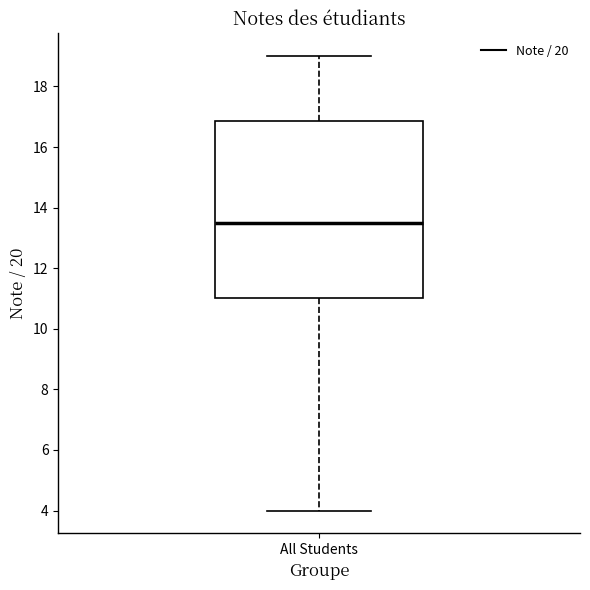

Transcribe this box plot: give where the median line is, the range the box spans, and where the two whiskers end, as read against the y-axis. The values are not printed on the chart, so give them approximately, as read against the axis.

median 13.6, box 11.0 to 16.8, whiskers 4.0 to 19.0